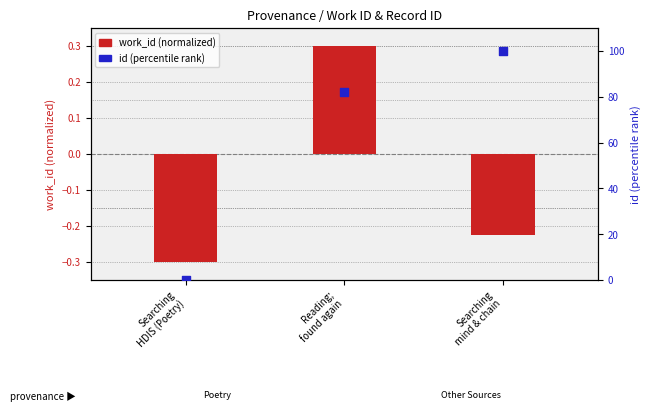

Which series reaches the minimum Y coordinate?

work_id (scaled)